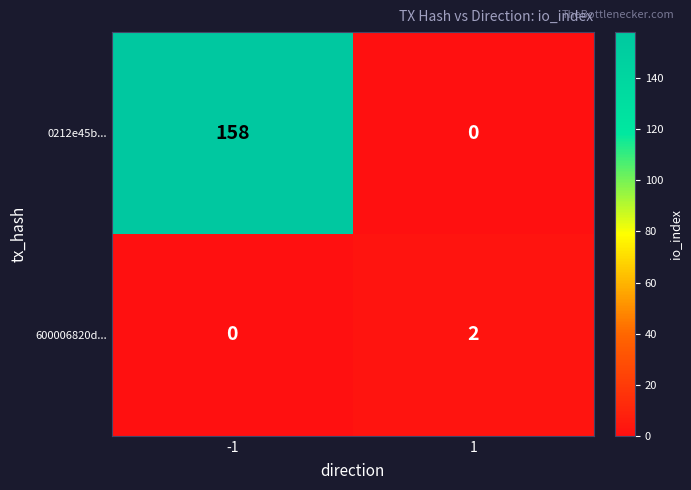

How many categories are shown in the chart?

2